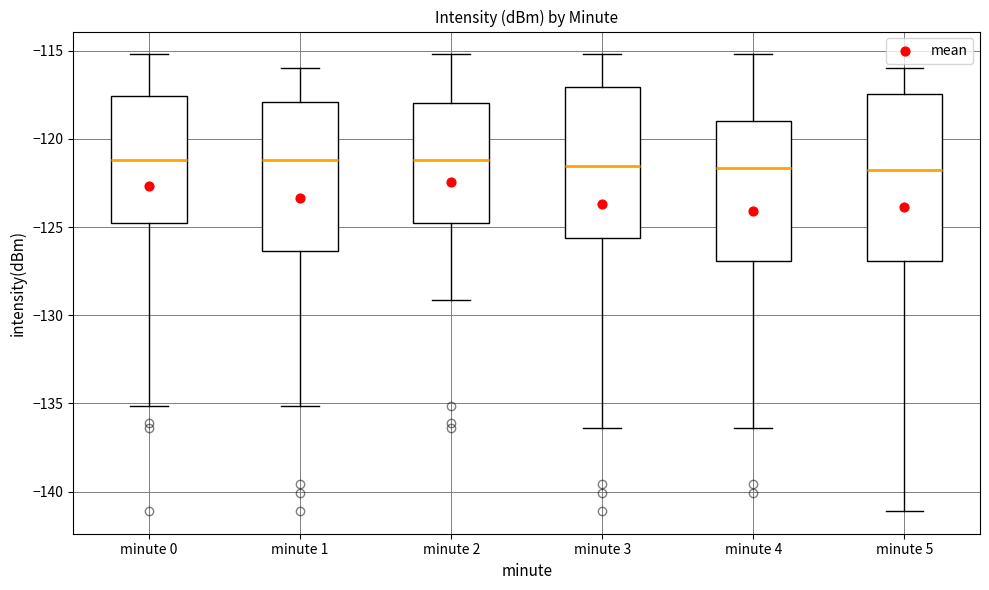

Which box is the tallest, from its lower edge to its upper edge?

minute 5